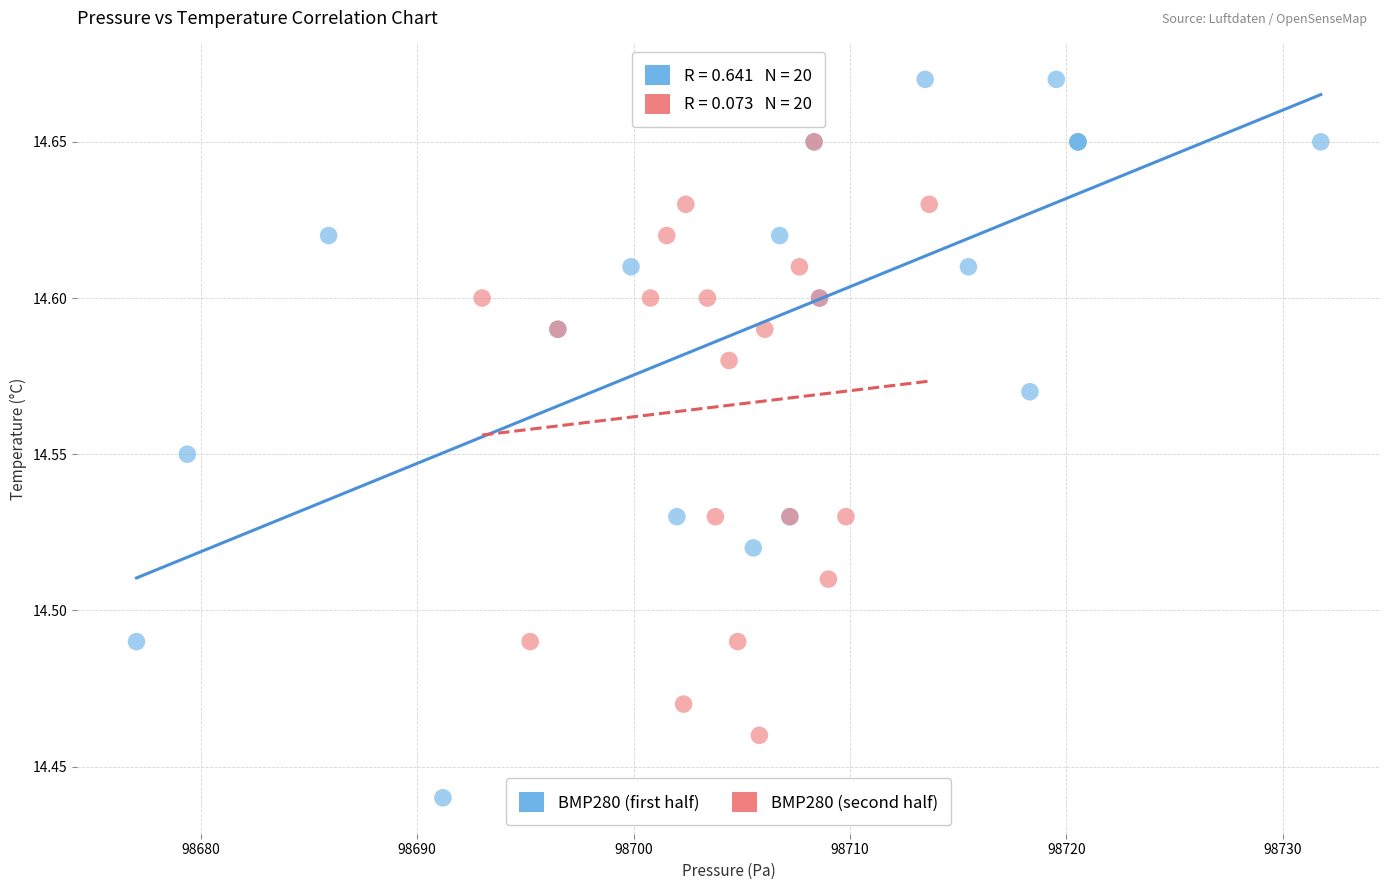

Which series contains the highest Y value?

BMP280 (first half)